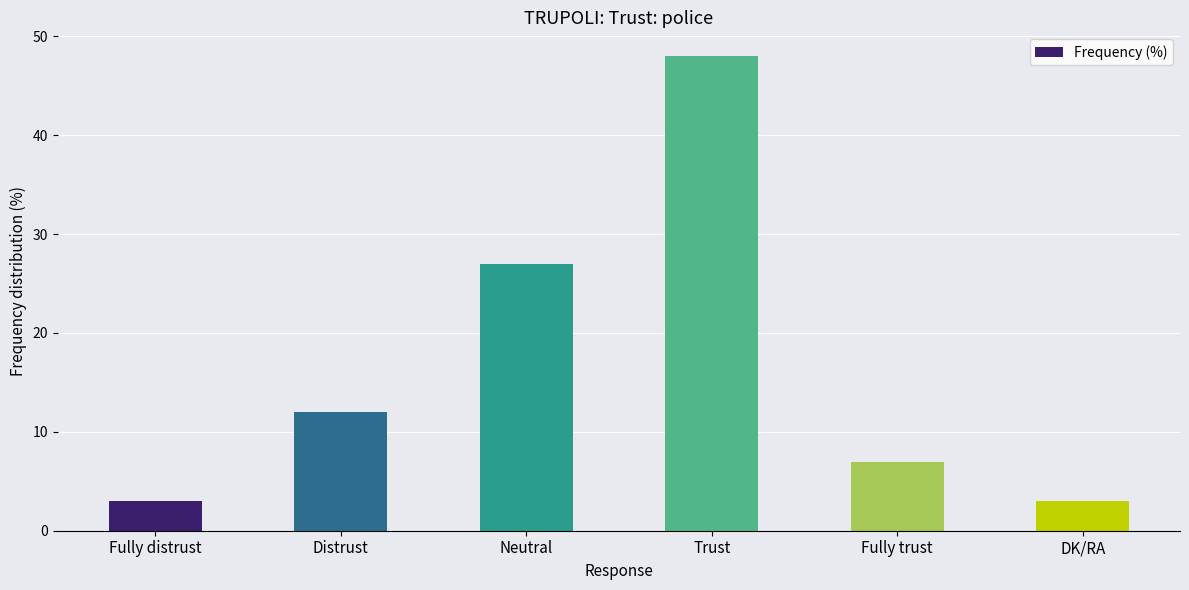

What value does the data have at Fully trust, to the nearest 10?

10